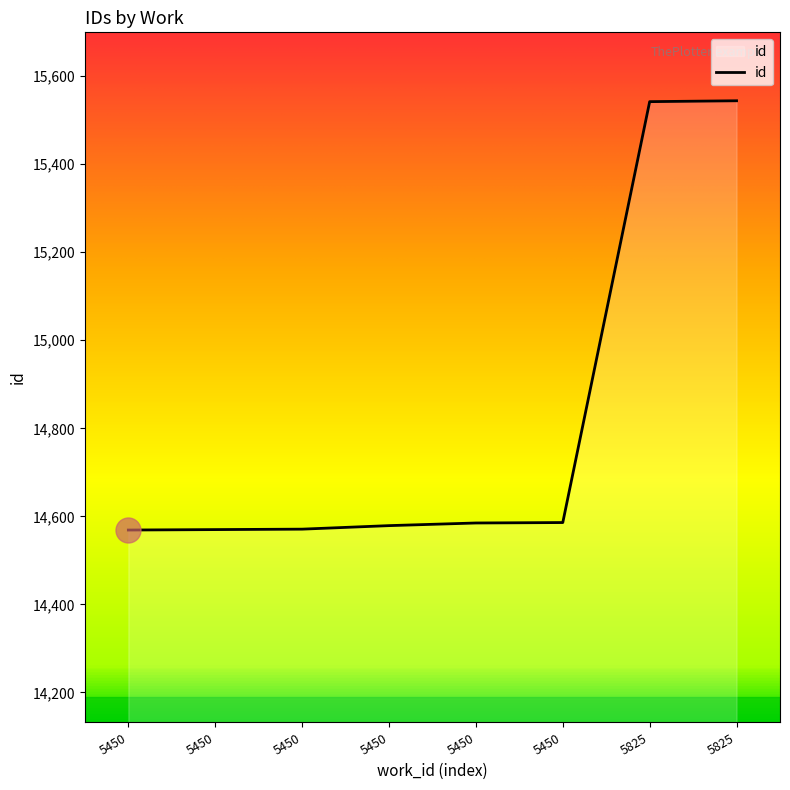

Which category has the lowest value across all series?

5450